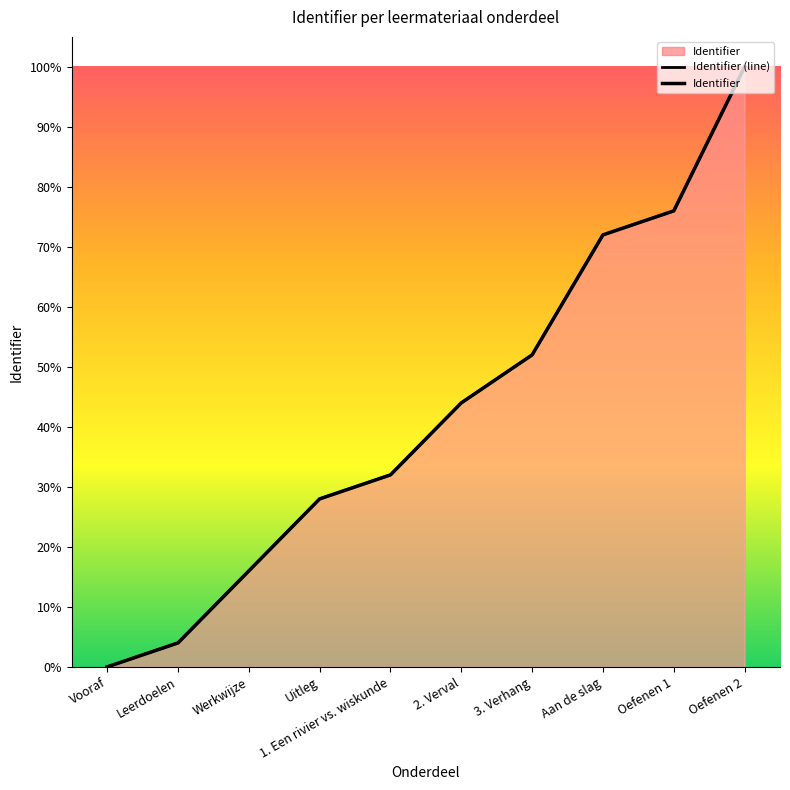

What is the total value across all series at Oefenen 1?

152.0